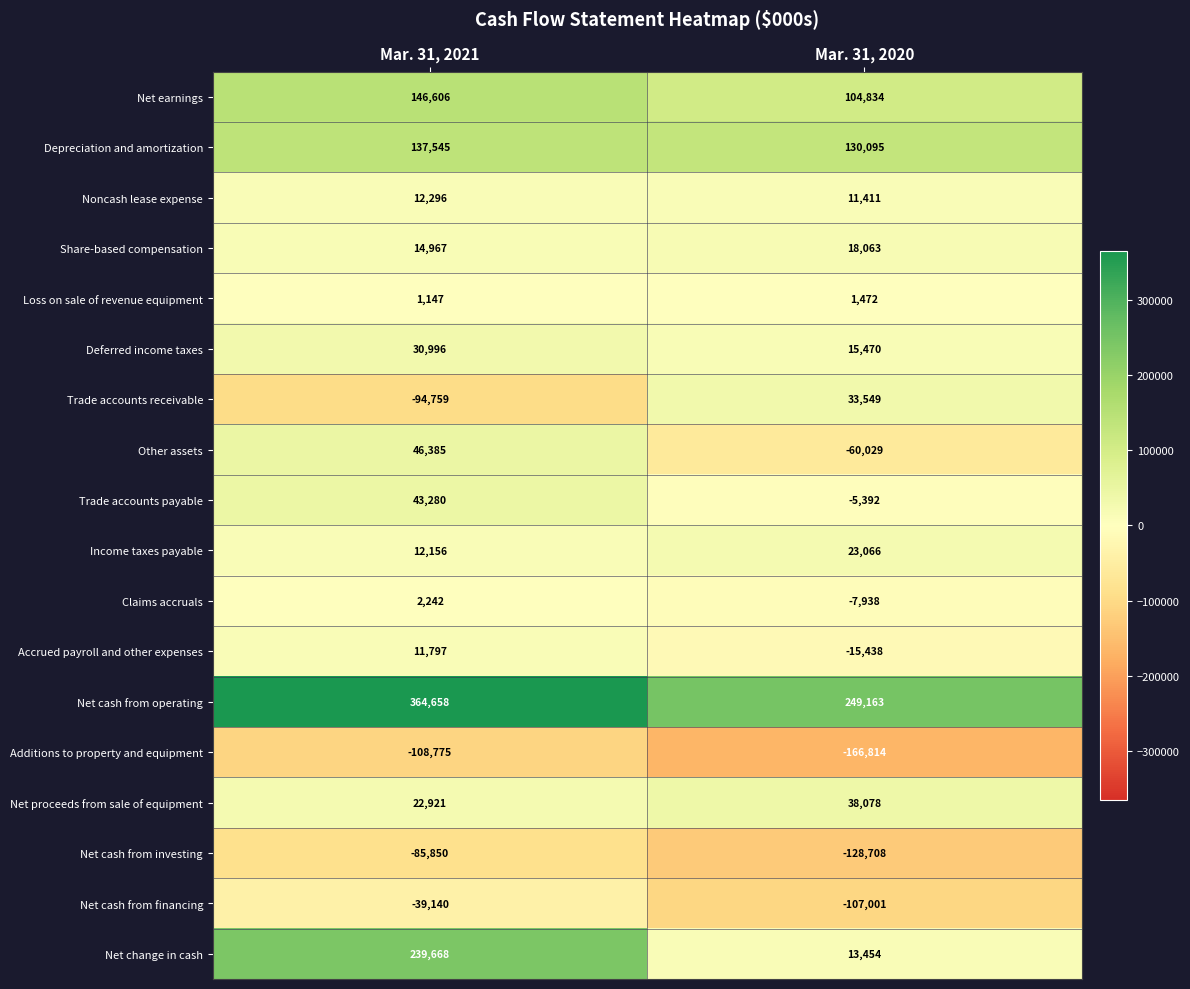

The value of Net proceeds from sale of equipment at Mar. 31, 2021 is 22921. True or false?

True